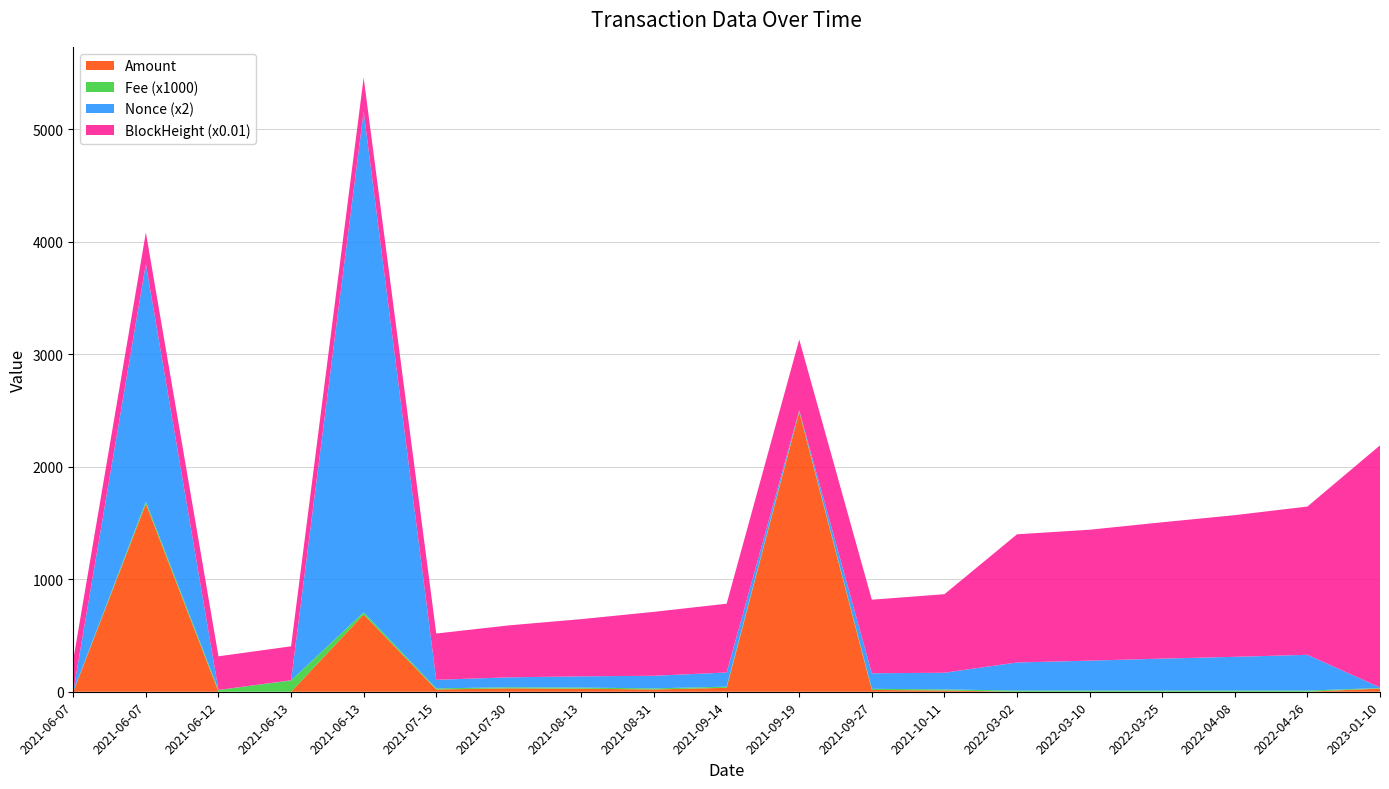

Reading right to left, extract all data points from this chart.

Amount: 28.4	0.2	0.3	0.4	0.4	0.1	11.0	16.0	2486.3	35.0	20.0	27.0	30.0	20.0	685.9	0.0	0.0	1669.5	0.1
Fee: 0.0	0.0	0.0	0.0	0.0	0.0	0.0	0.0	0.0	0.0	0.0	0.0	0.0	0.0	0.0	0.1	0.0	0.0	0.0
Nonce: 3.0	159.0	150.0	142.0	133.0	125.0	74.0	69.0	2.0	63.0	56.0	50.0	44.0	38.0	2225.0	1.0	0.0	1056.0	0.0
BlockHeight: 215063.0	131754.0	125886.0	121155.0	116331.0	113898.0	69778.0	65400.0	62941.0	61143.0	56807.0	50840.0	46186.0	41132.0	30190.0	30184.0	29906.0	27992.0	28077.0